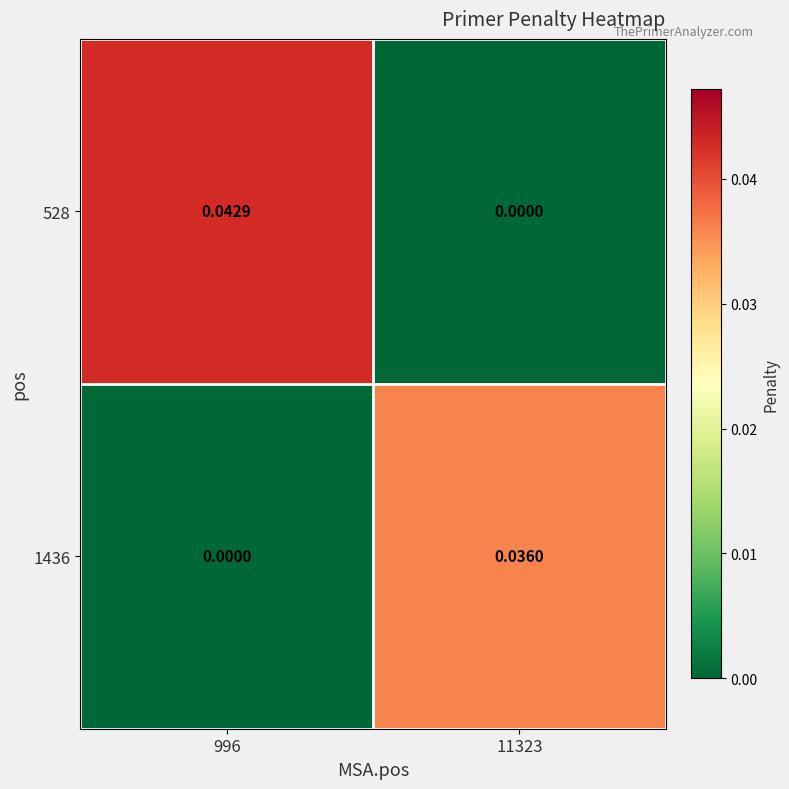

Which series has the widest spread of values?

528